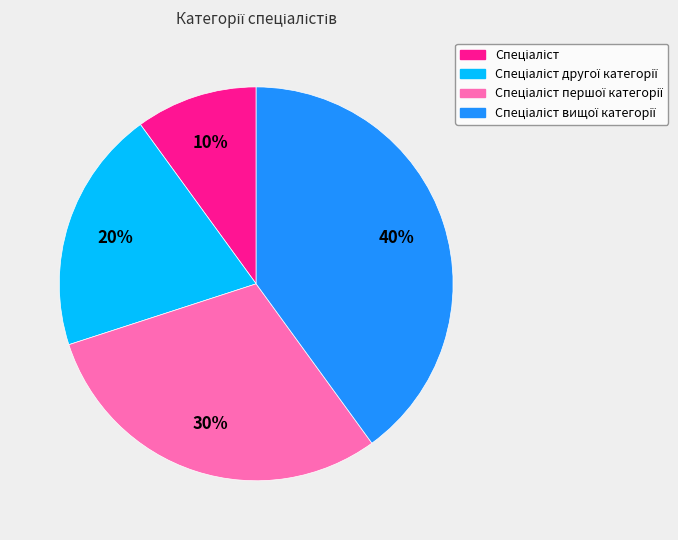

How many slices are in this pie chart?

4